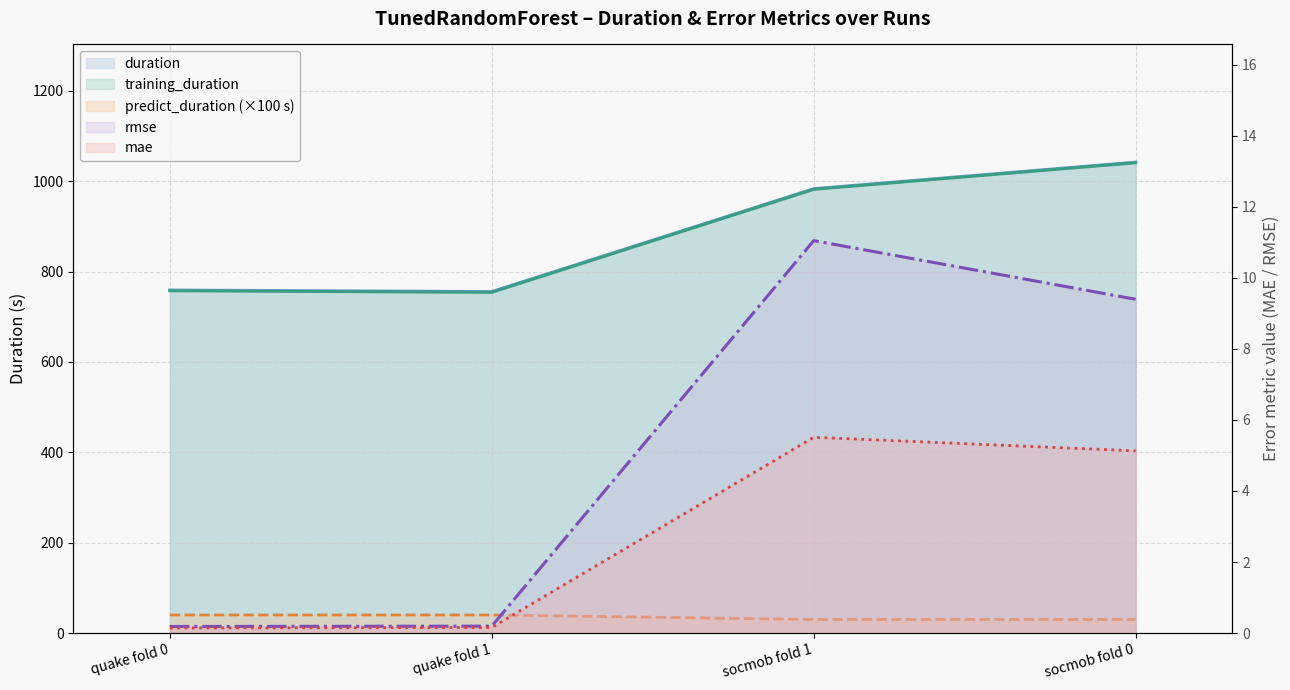

True or false: training_duration and rmse cross at least once.

False